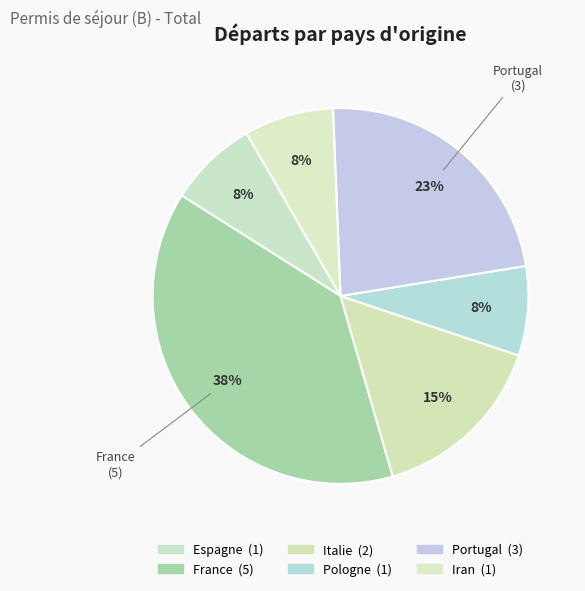

Is it true that Italie is 10% of the pie?

False